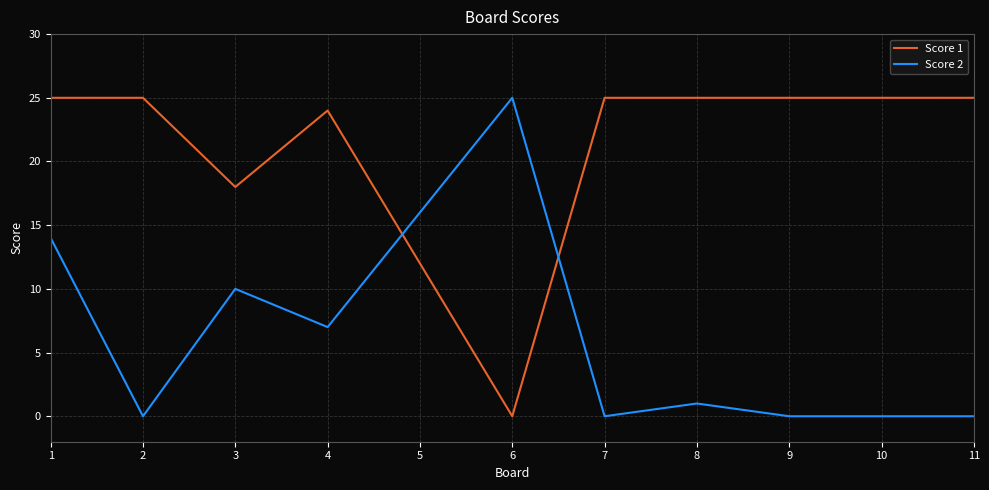

True or false: Score 1 and Score 2 intersect in this chart.

True